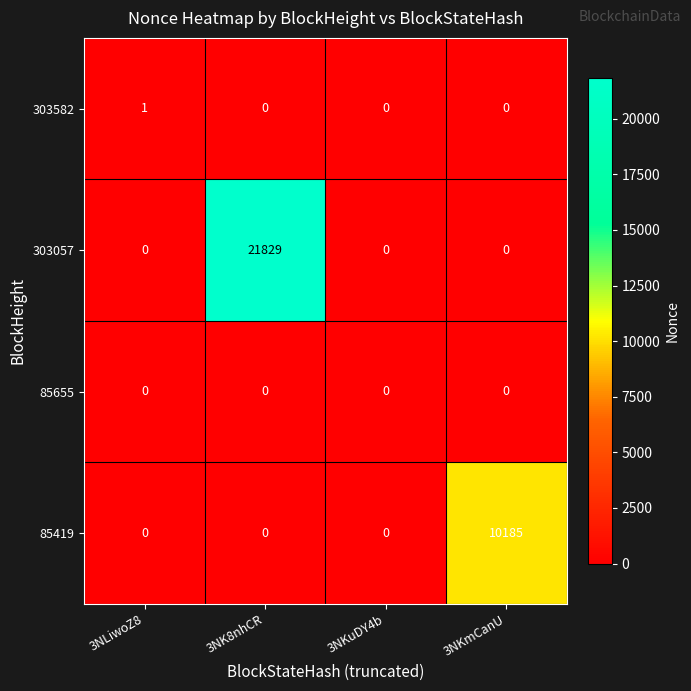

Which series has the largest range (max minus min)?

303057